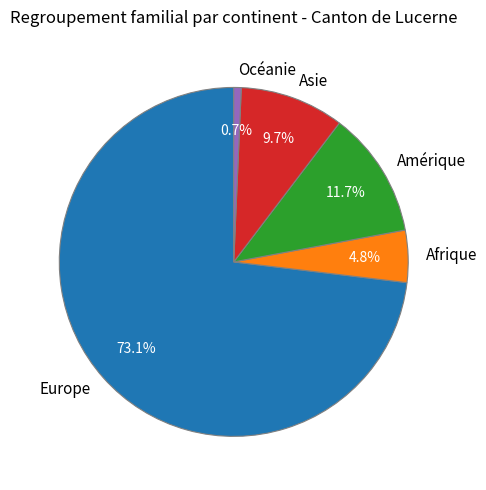

How many segments does this pie chart have?

5